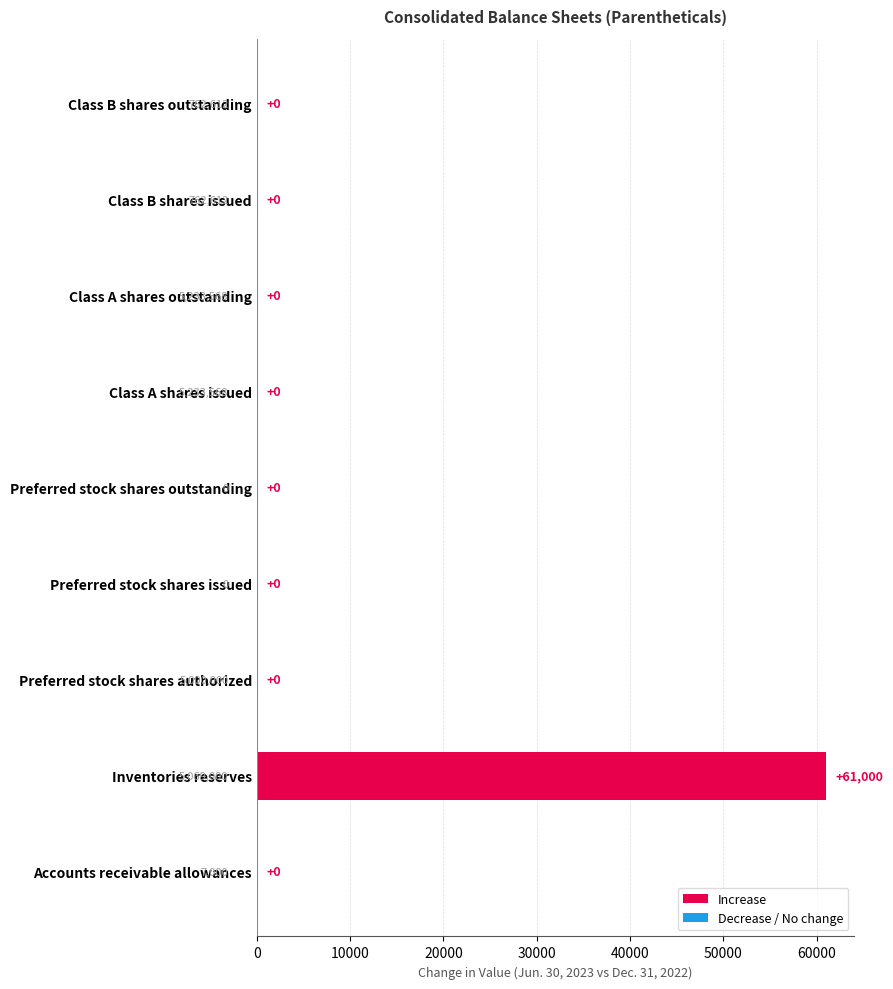

Reading bottom to top, what are all the values shown in this chart?

Accounts receivable allowances=0	Inventories reserves=61000	Preferred stock shares authorized=0	Preferred stock shares issued=0	Preferred stock shares outstanding=0	Class A shares issued=0	Class A shares outstanding=0	Class B shares issued=0	Class B shares outstanding=0